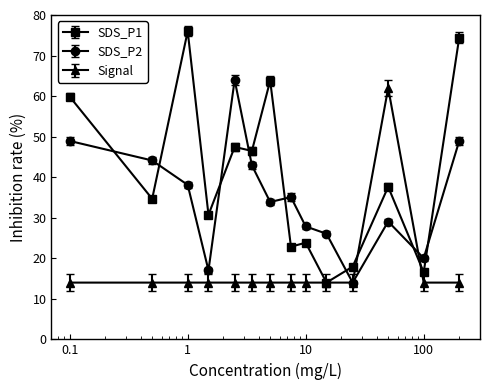

How many interior local peaks does the SDS_P2 series have?

3